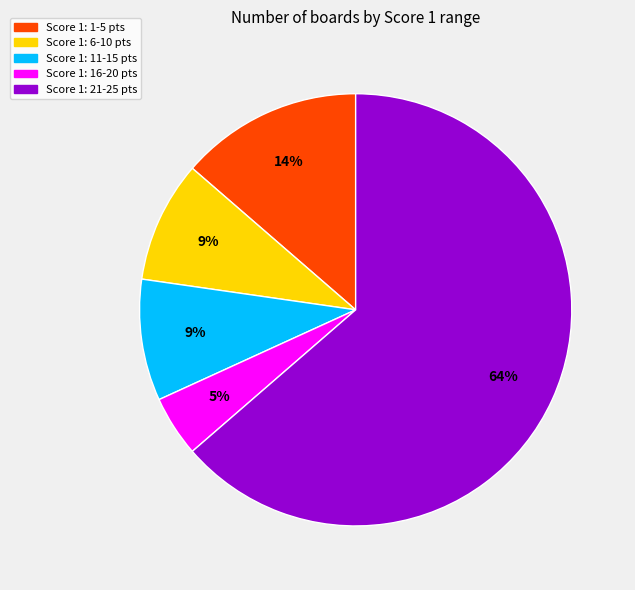

Is it true that Score 1: 6-10 is 9% of the pie?

True